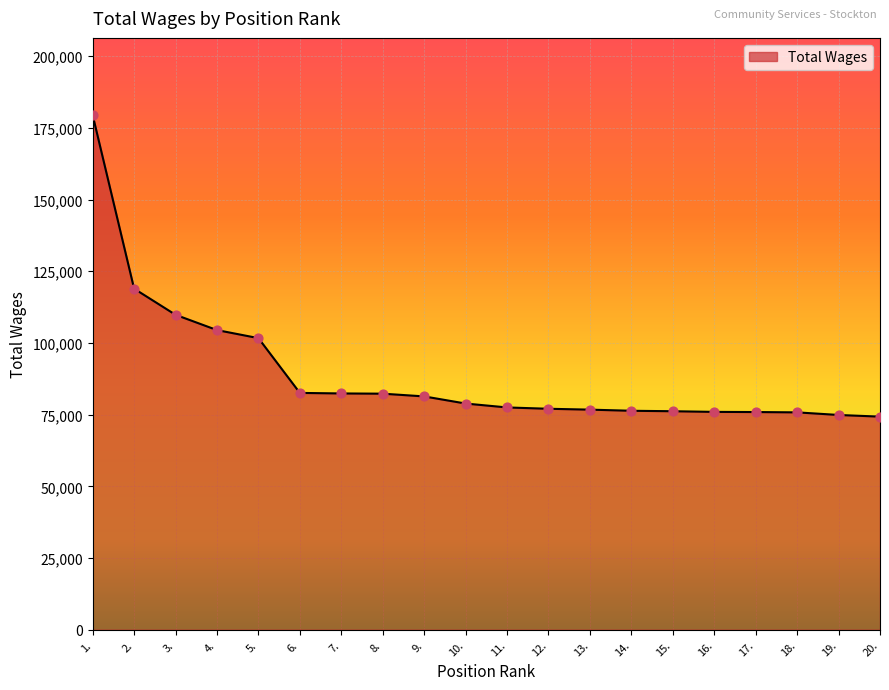

What is the change in value from 2. to 18.?

-43142